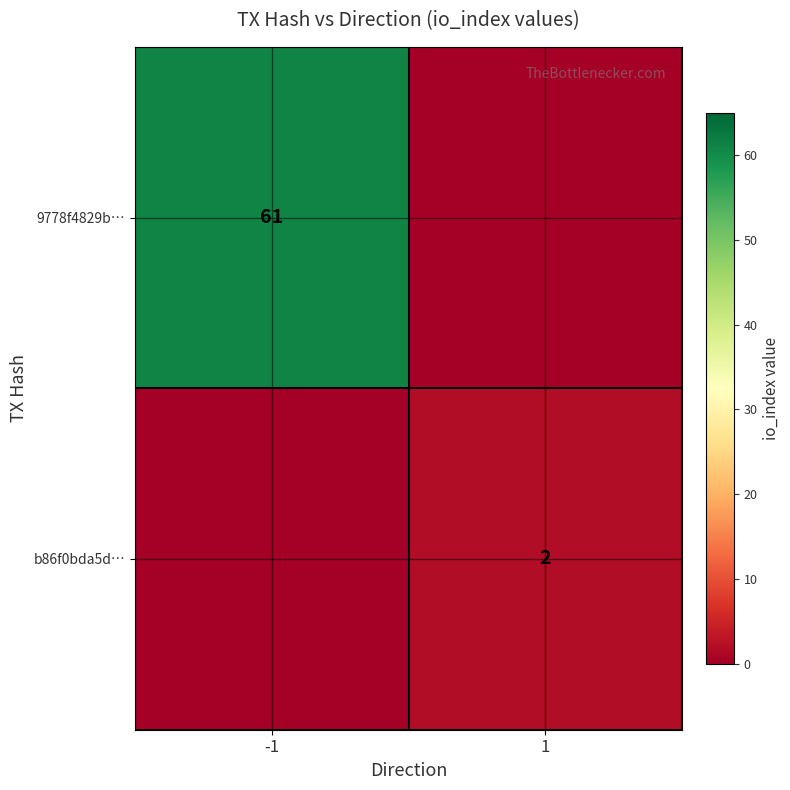

True or false: b86f0bda5d… has a value of 1 at 1.

False